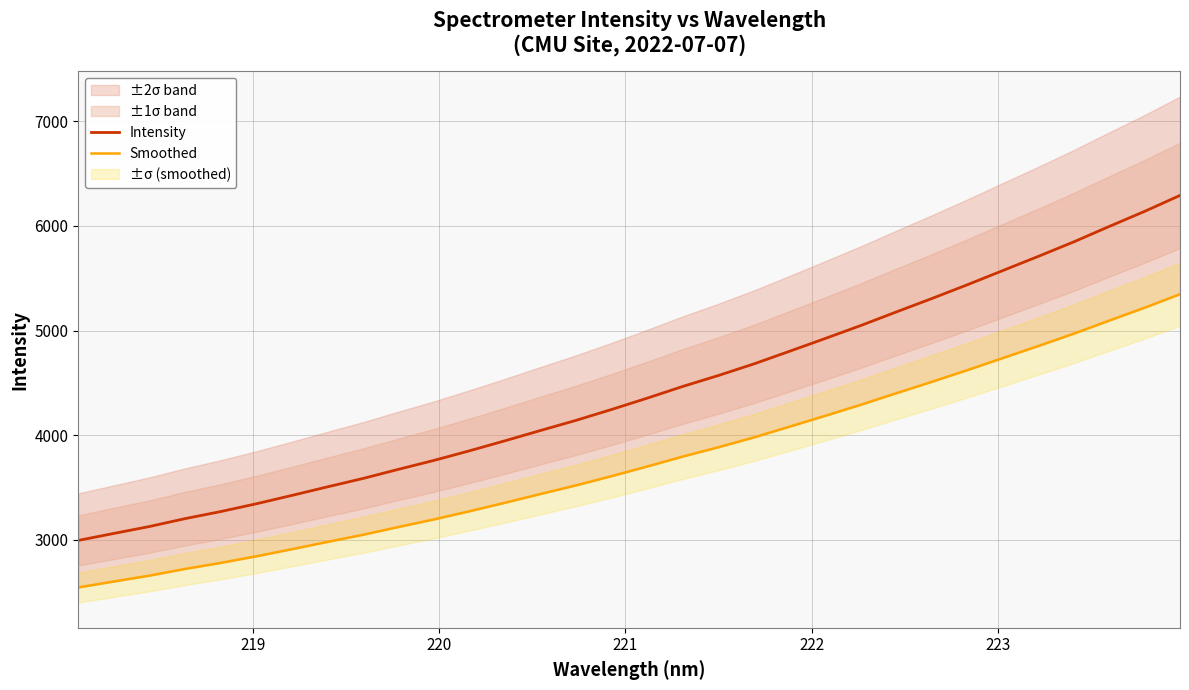

True or false: Intensity and Smoothed intersect in this chart.

False